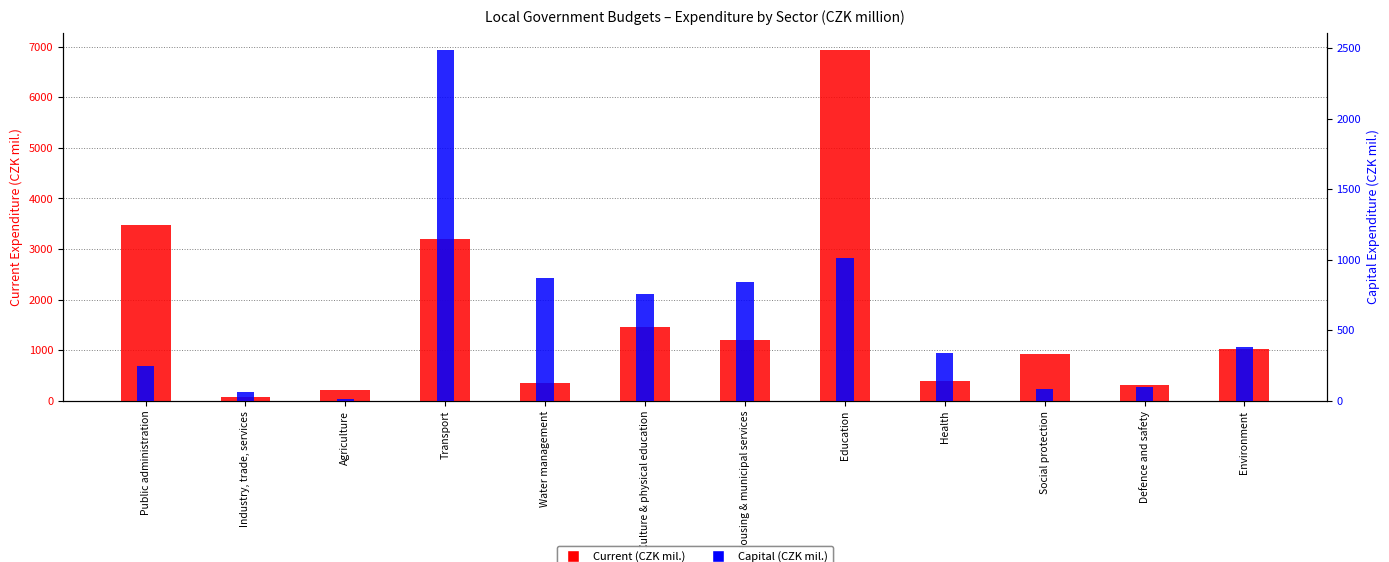

How many bars are there in total?

24